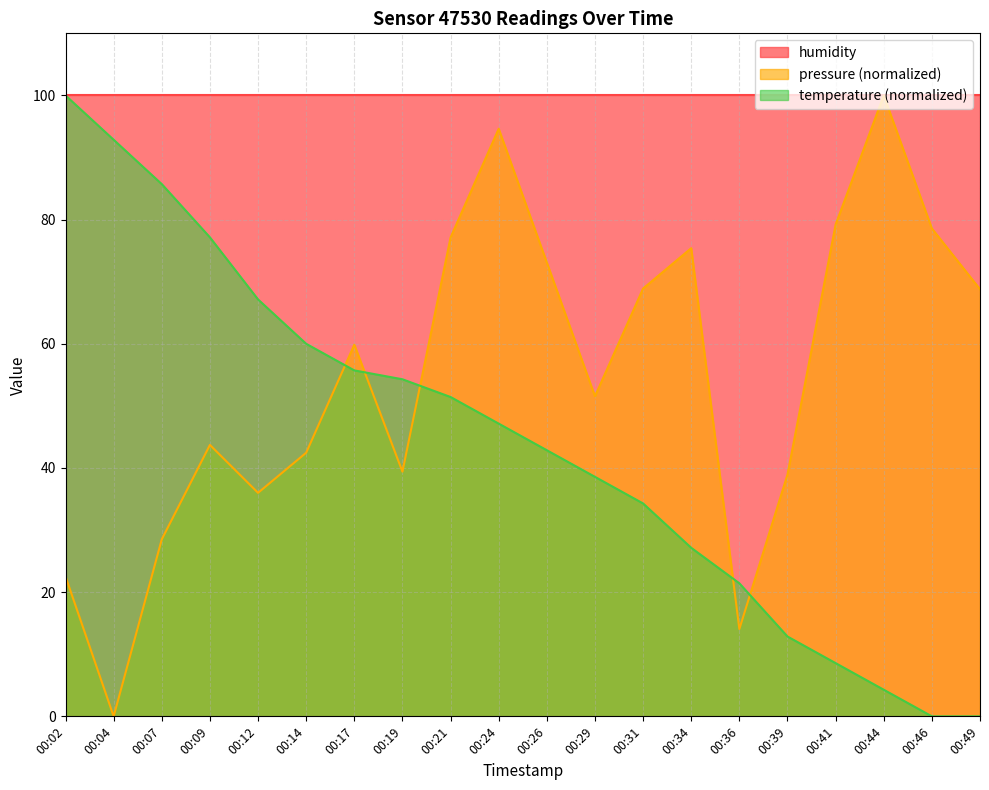

List the series in order of their overall mean, highest first.

humidity, pressure (normalized), temperature (normalized)